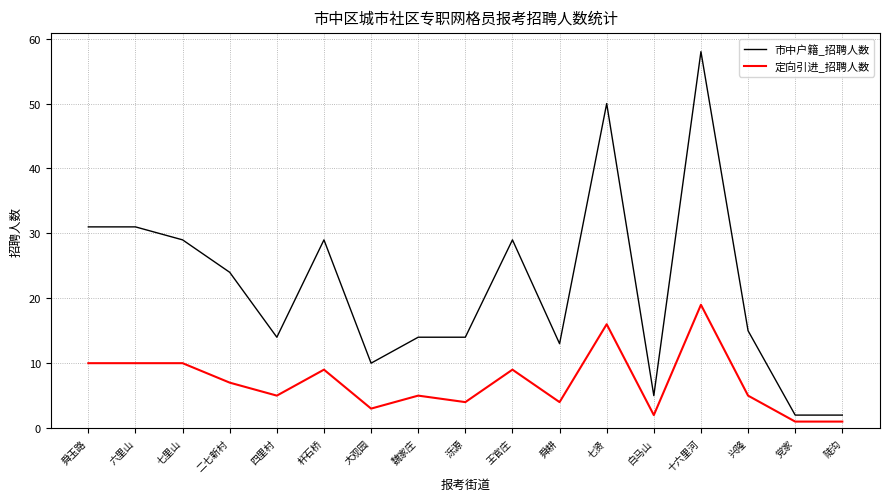

True or false: 市中户籍_招聘人数 and 定向引进_招聘人数 cross at least once.

False